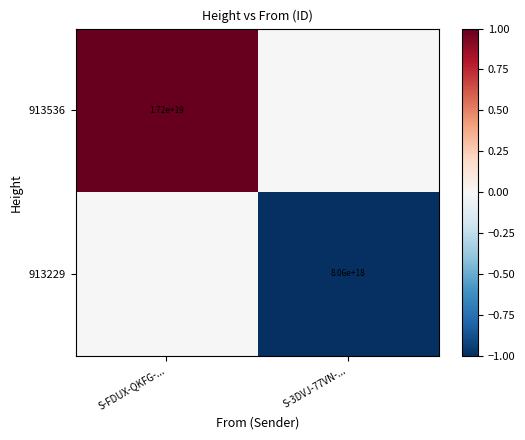

What is the smallest value displayed?

-1.0